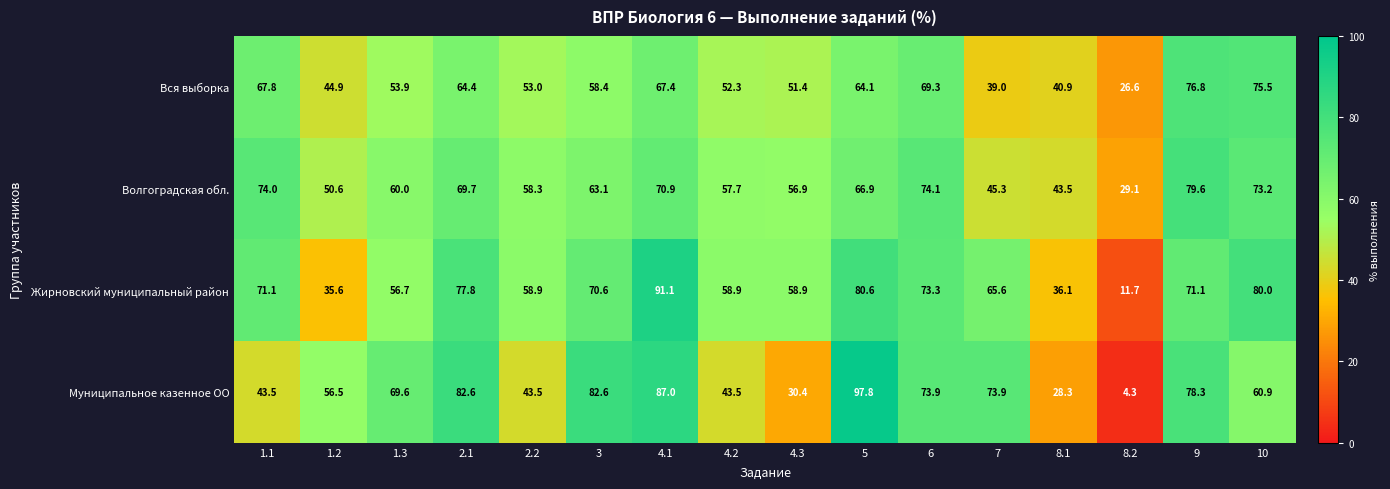

Where is Муниципальное казенное ОО nearest to the value 51?

1.2